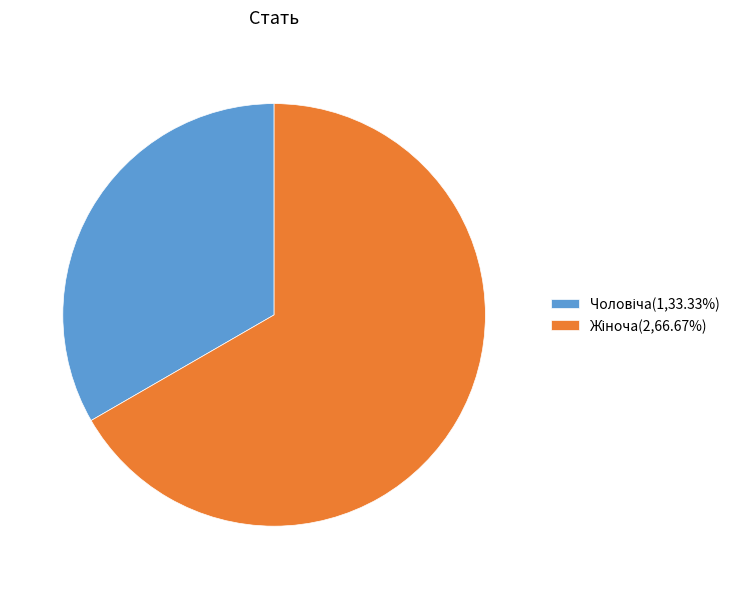

Is there a majority slice in this chart?

Yes